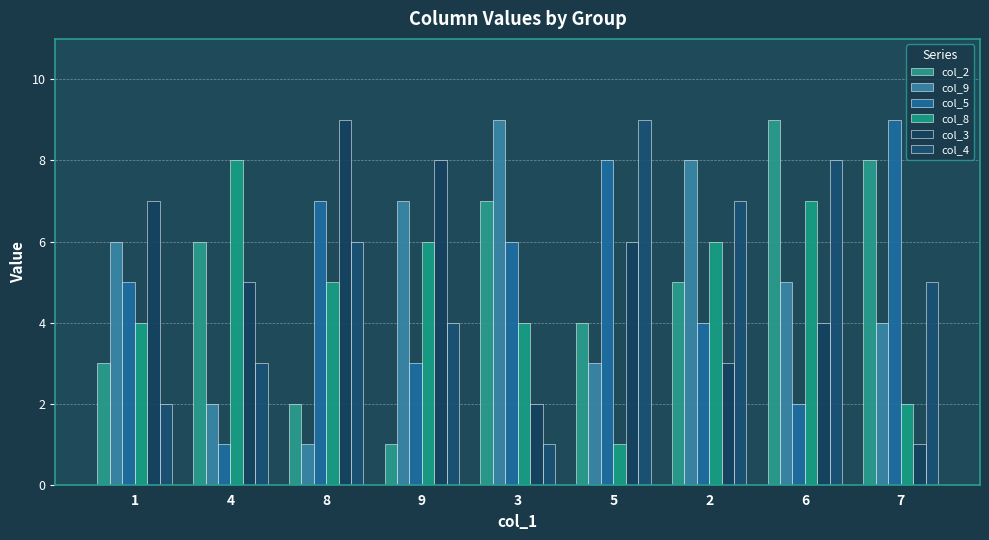

What is the difference between the highest and lowest values at 2?

5